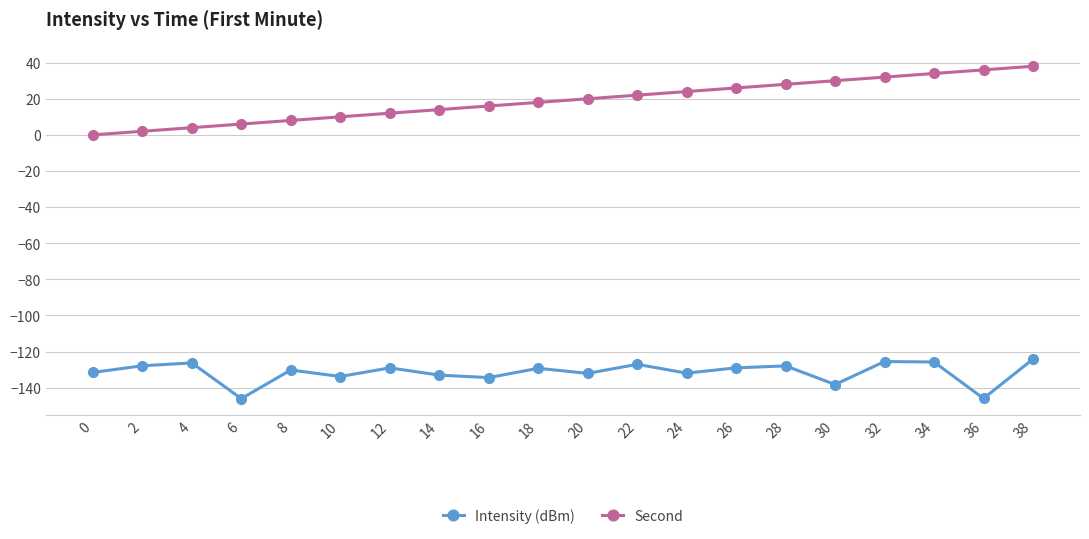

Rank the series by their average value, from lowest to highest.

Intensity (dBm), Second